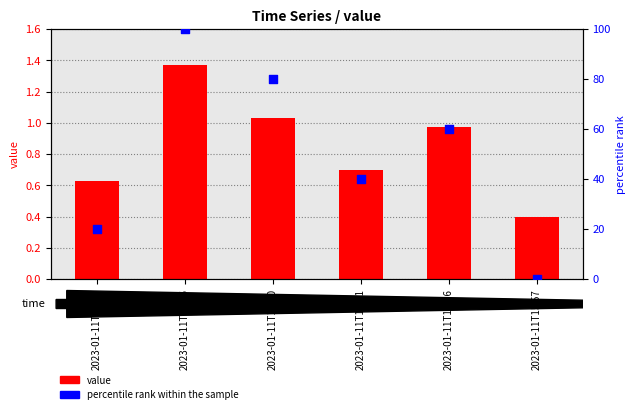

Which series reaches the maximum Y coordinate?

percentile rank within the sample